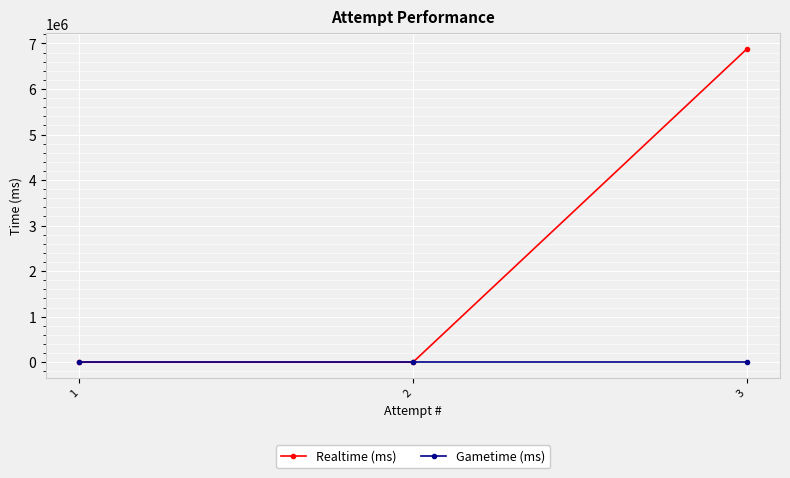

Reading left to right, transcribe all the data shown in this chart.

Realtime (ms): 1=0	2=0	3=6874553
Gametime (ms): 1=0	2=0	3=0